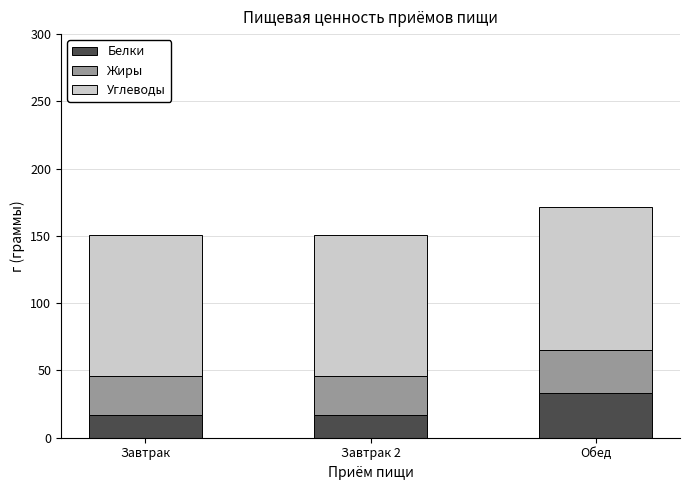

At which category is the sum across all series the highest?

Обед